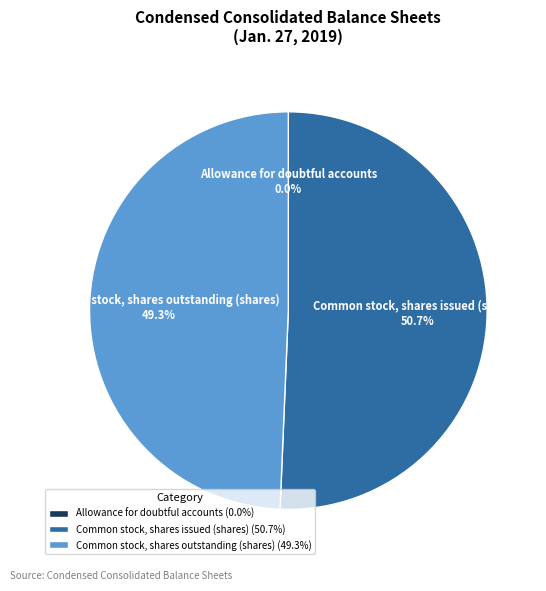

What portion of the pie excludes Common stock, shares outstanding (shares)?

50.7%